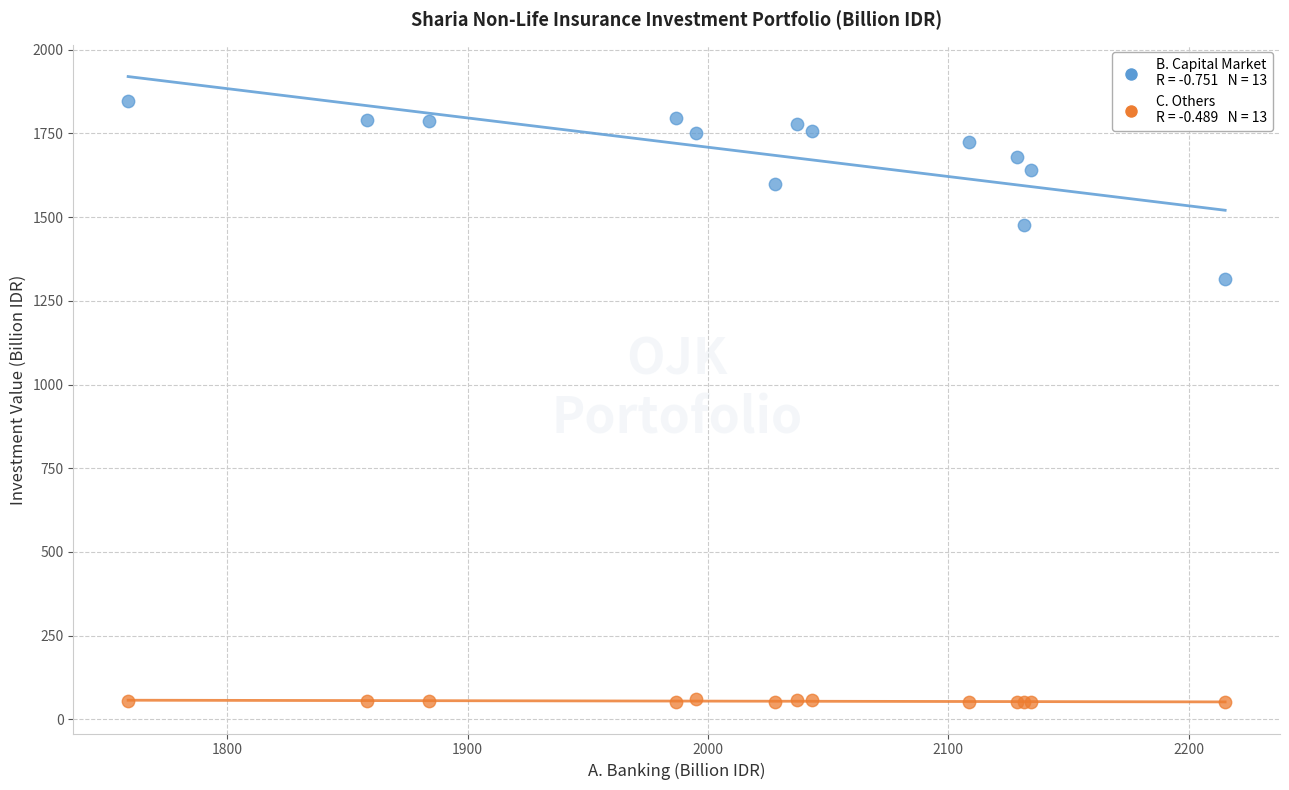

Across all series, what Y value is closest to 949?

1316.1